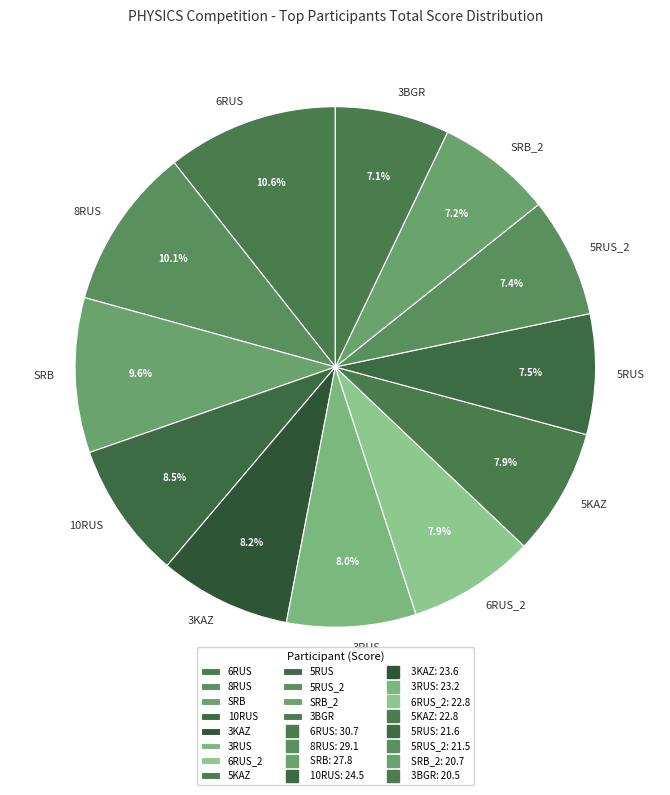

Is there a majority slice in this chart?

No